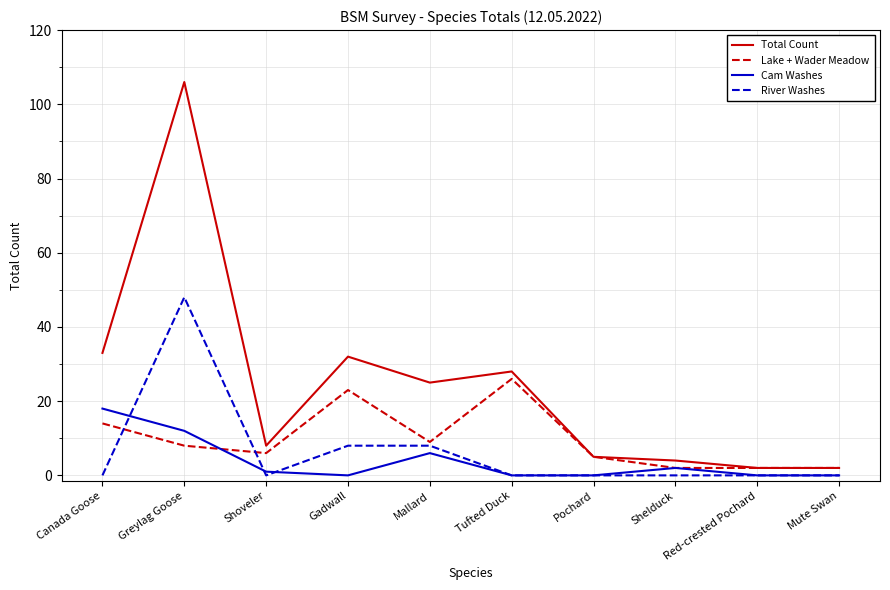

The Total Count series shows 9 at Canada Goose. True or false?

False